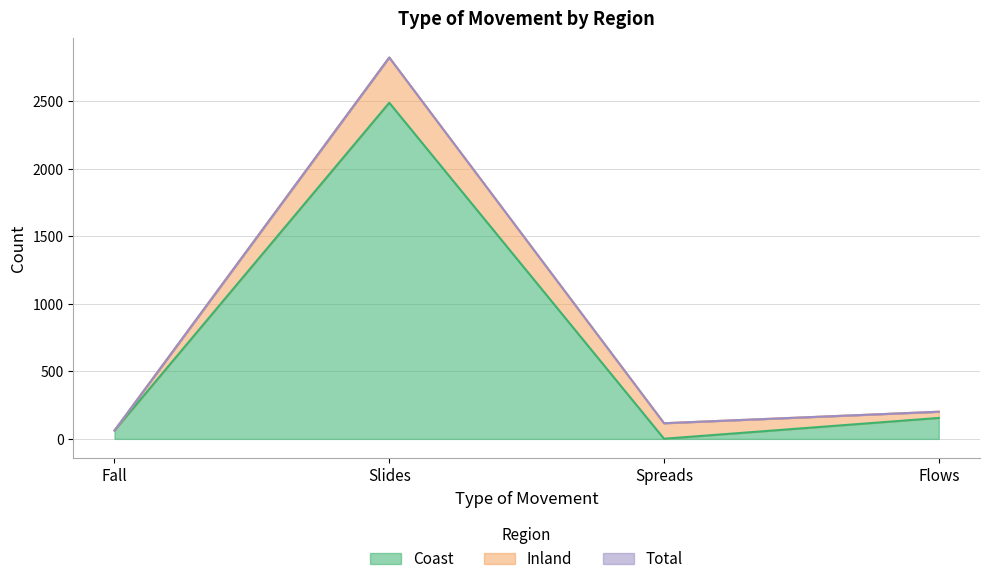

What is the label of the 1st point from the right?

Flows